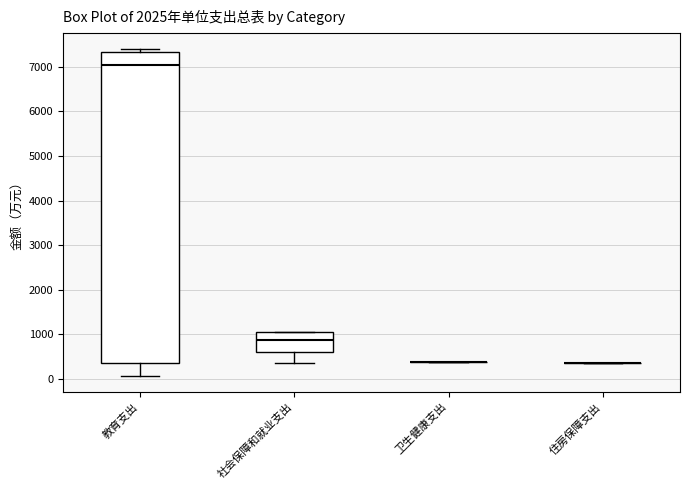

Which box is the tallest, from its lower edge to its upper edge?

教育支出